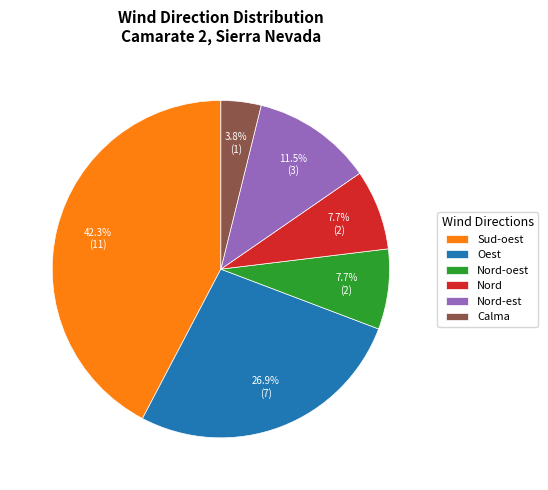

True or false: Oest accounts for 12% of the total.

False